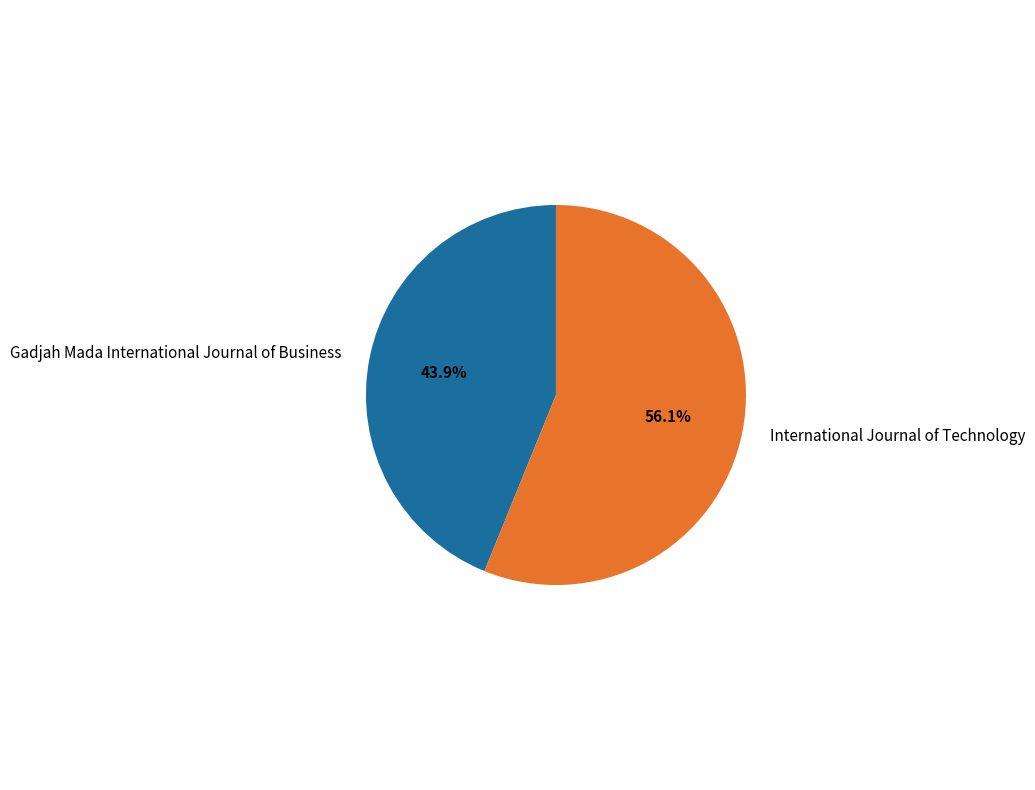

How many segments does this pie chart have?

2